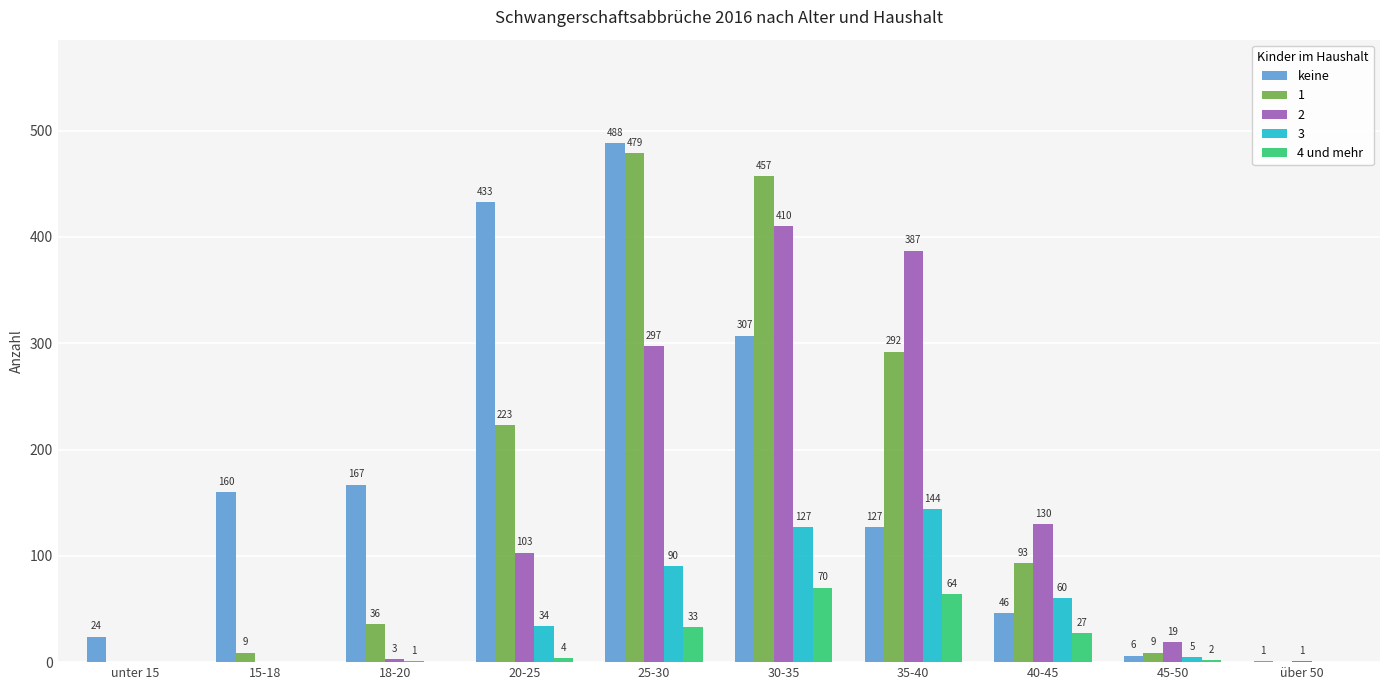

What are all the series names shown in the legend?

keine, 1, 2, 3, 4 und mehr